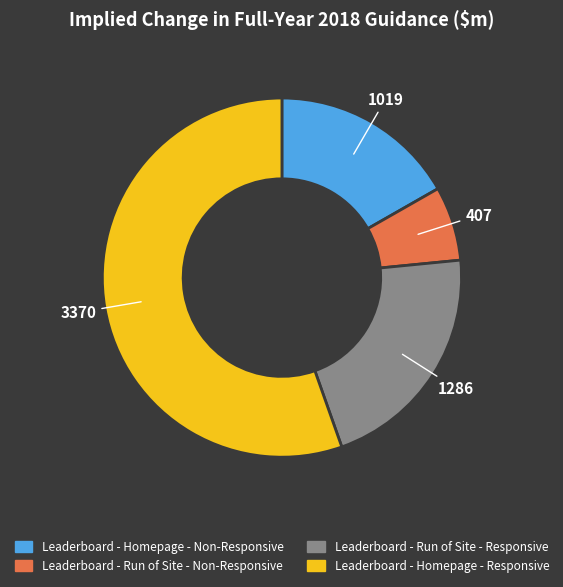

Which slice is the smallest?

Leaderboard - Run of Site - Non-Responsive